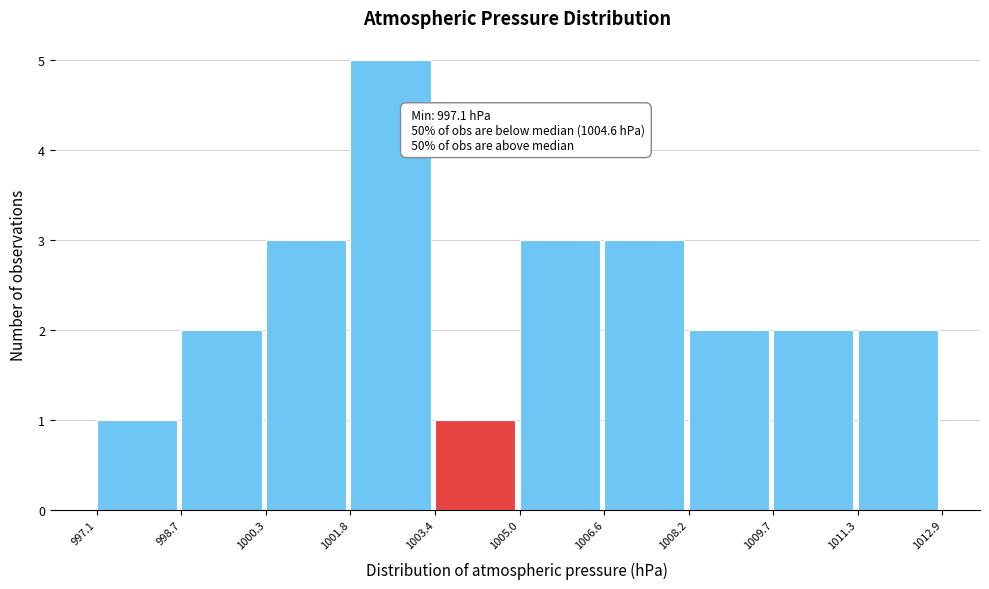

Over which range of the x-axis is the bar tallest?

1001.8 to 1003.4